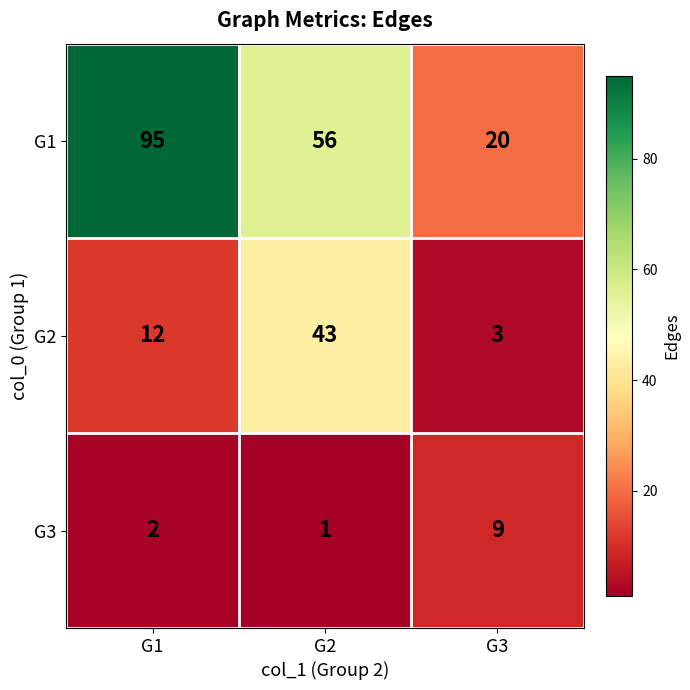

What is the sum of the G3 values at G1 and G3?

11